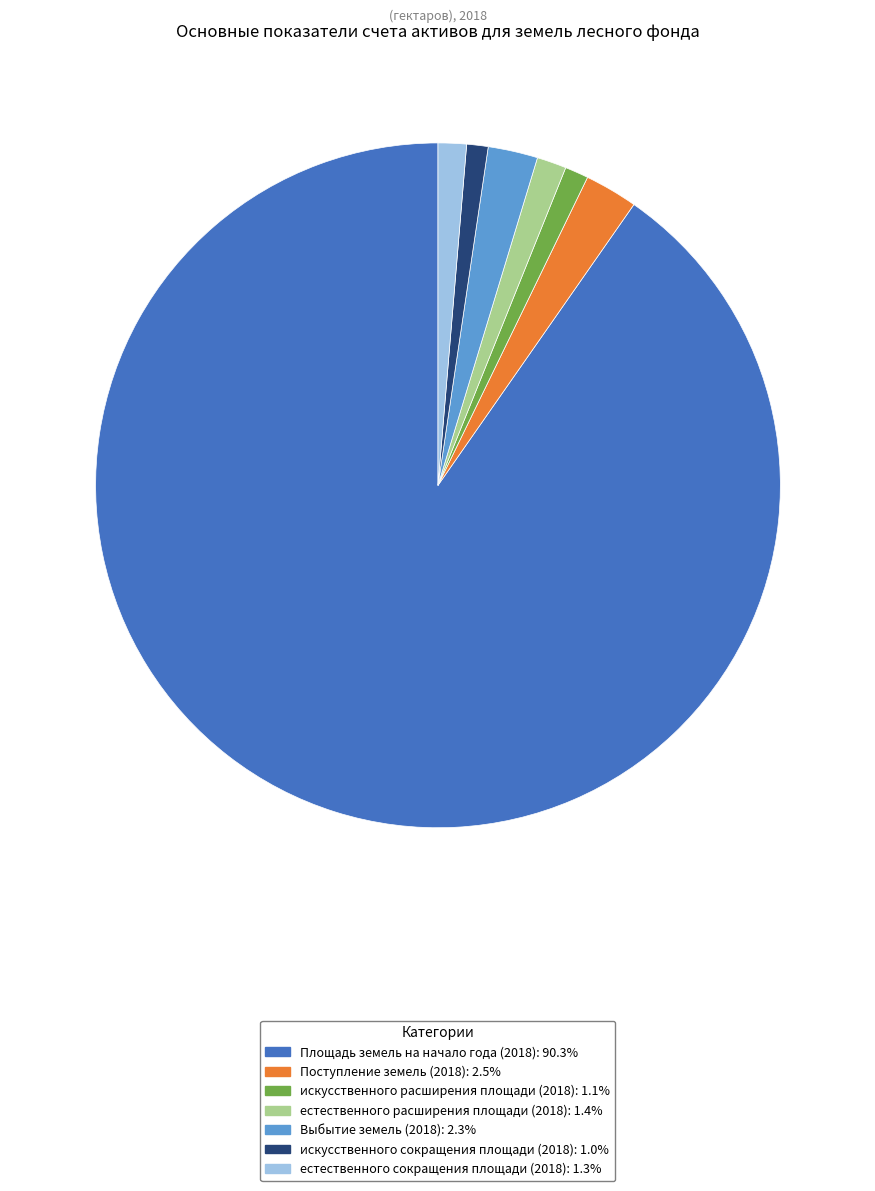

Between Площадь земель на начало года (2018) and искусственного расширения площади (2018), which is larger?

Площадь земель на начало года (2018)